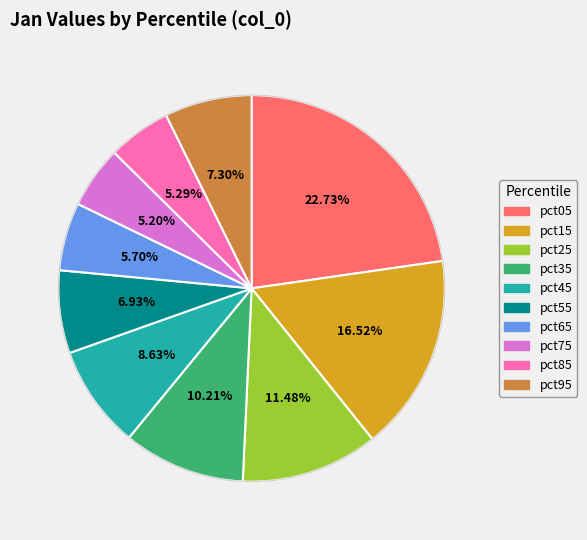

To the nearest percent, what percentage of the pie is pct85?

5%